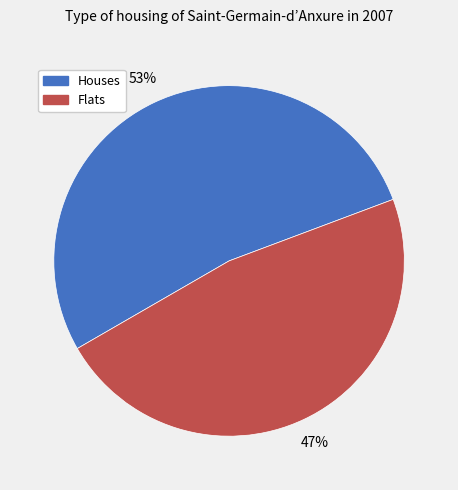

Rank the categories by value from lowest to highest.

Flats, Houses